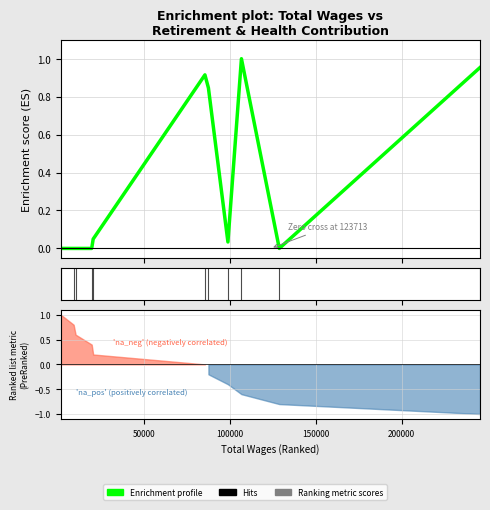

True or false: there are more than 0 points higher than both neighbors.

True